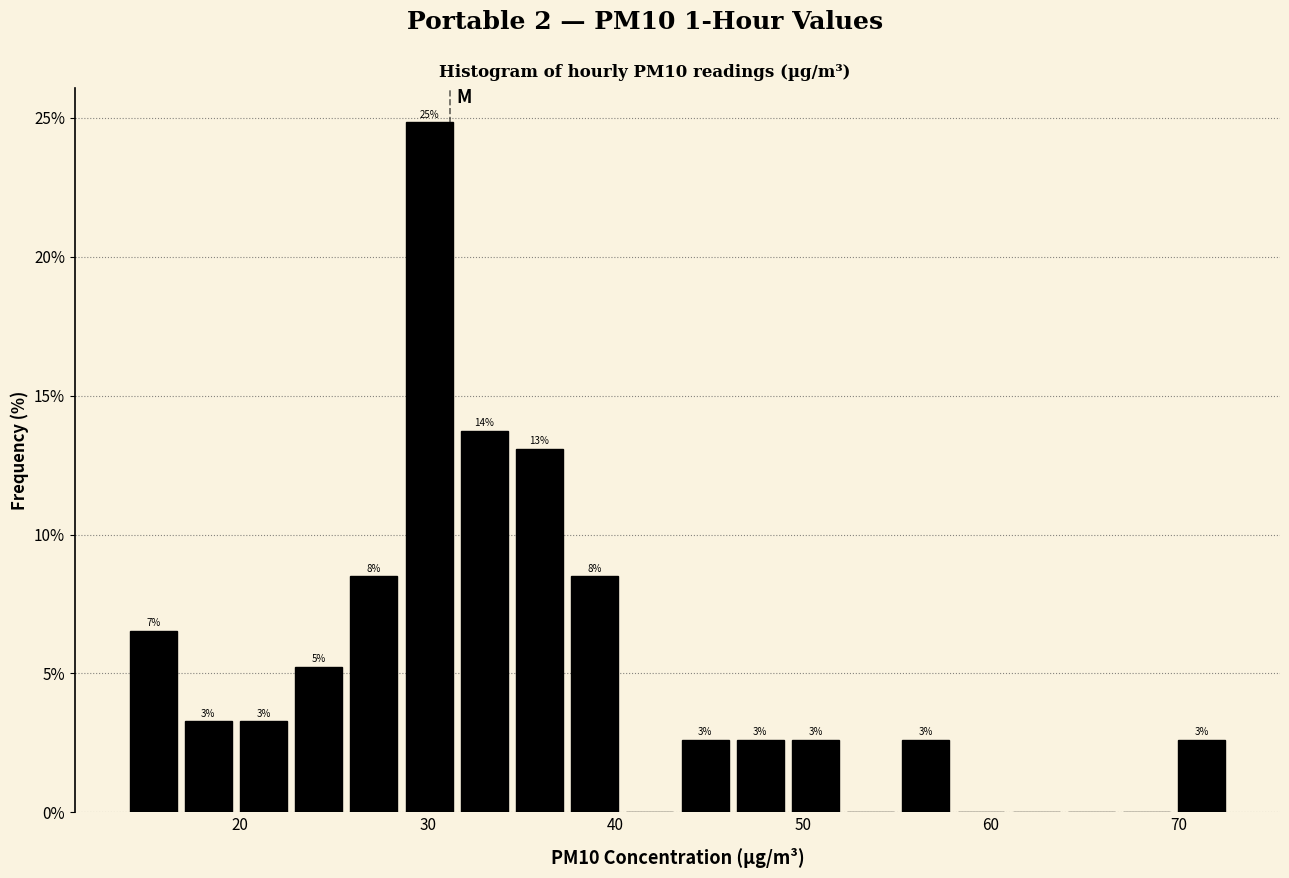

Read against the x-axis, roughly where is the centre of the tallest bar?

30